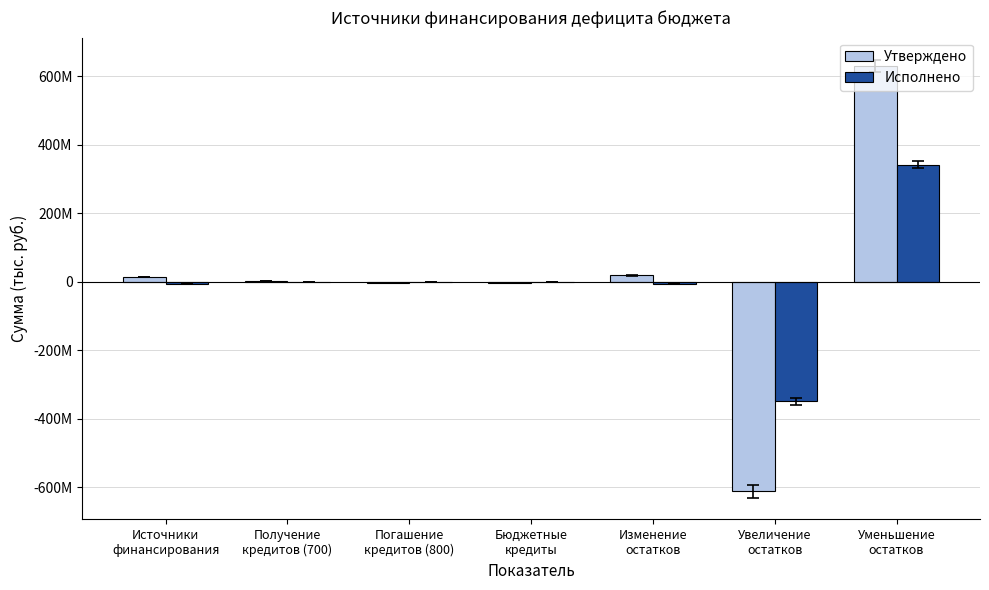

At which label does Утверждено reach its minimum?

Увеличение
остатков